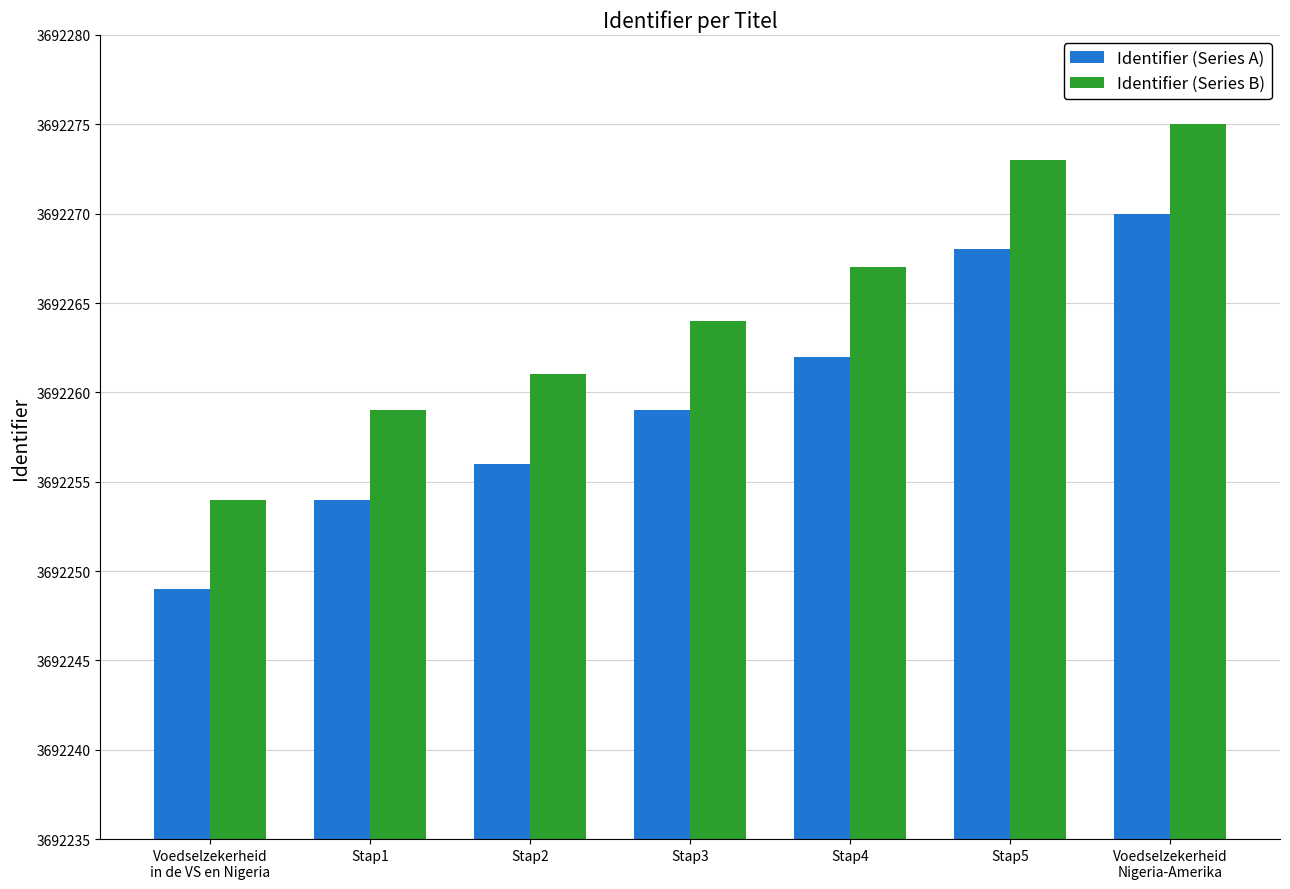

Reading right to left, list all the values displayed in this chart.

Identifier (Series A): 3692270	3692268	3692262	3692259	3692256	3692254	3692249
Identifier (Series B): 3692275	3692273	3692267	3692264	3692261	3692259	3692254